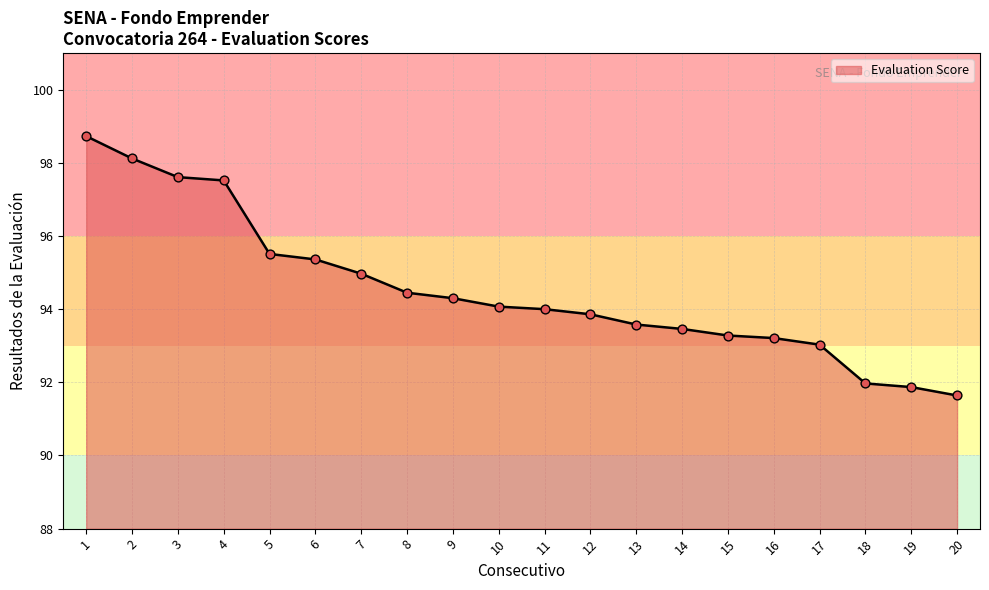

What is the change in value from 17 to 20?

-1.4